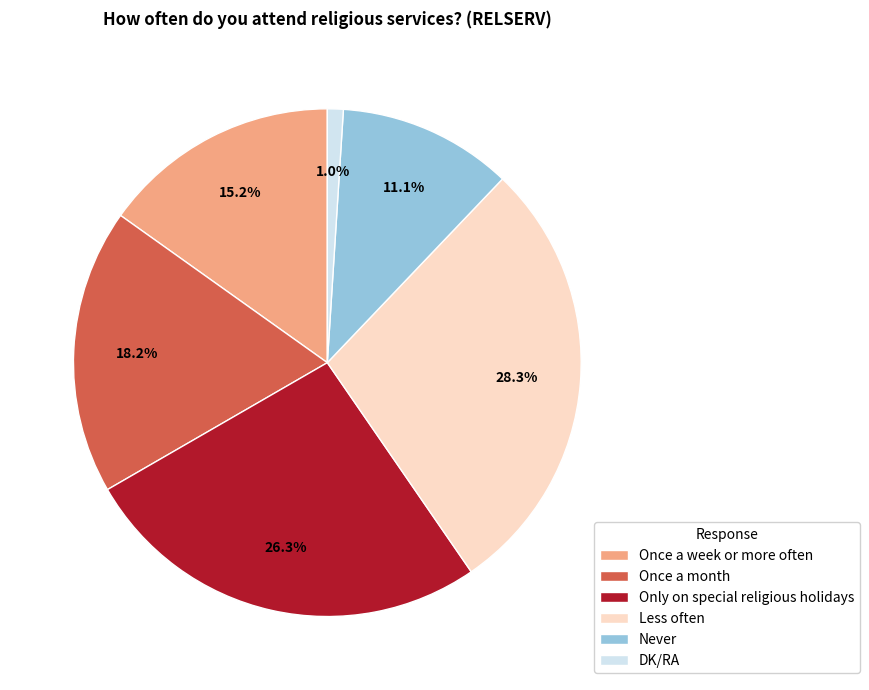

True or false: Less often accounts for 34% of the total.

False